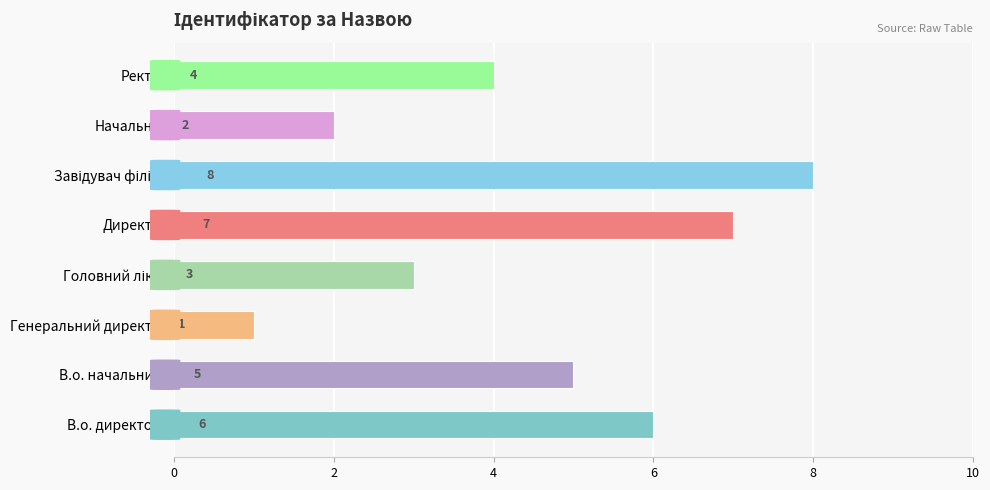

Does the chart contain stacked bars?

No